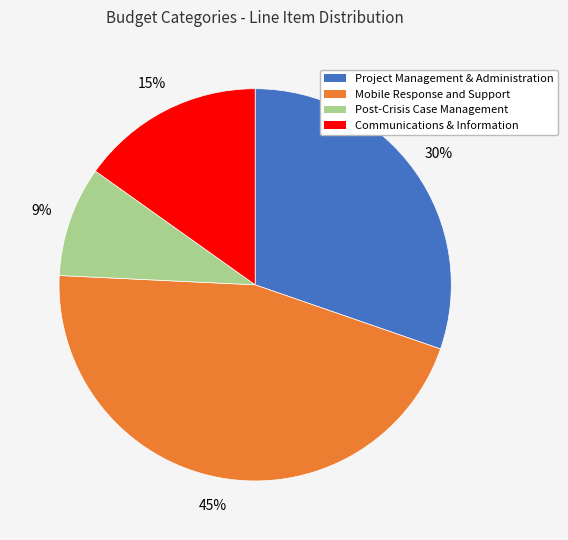

Combined, do Communications & Information and Post-Crisis Case Management account for over 50%?

No